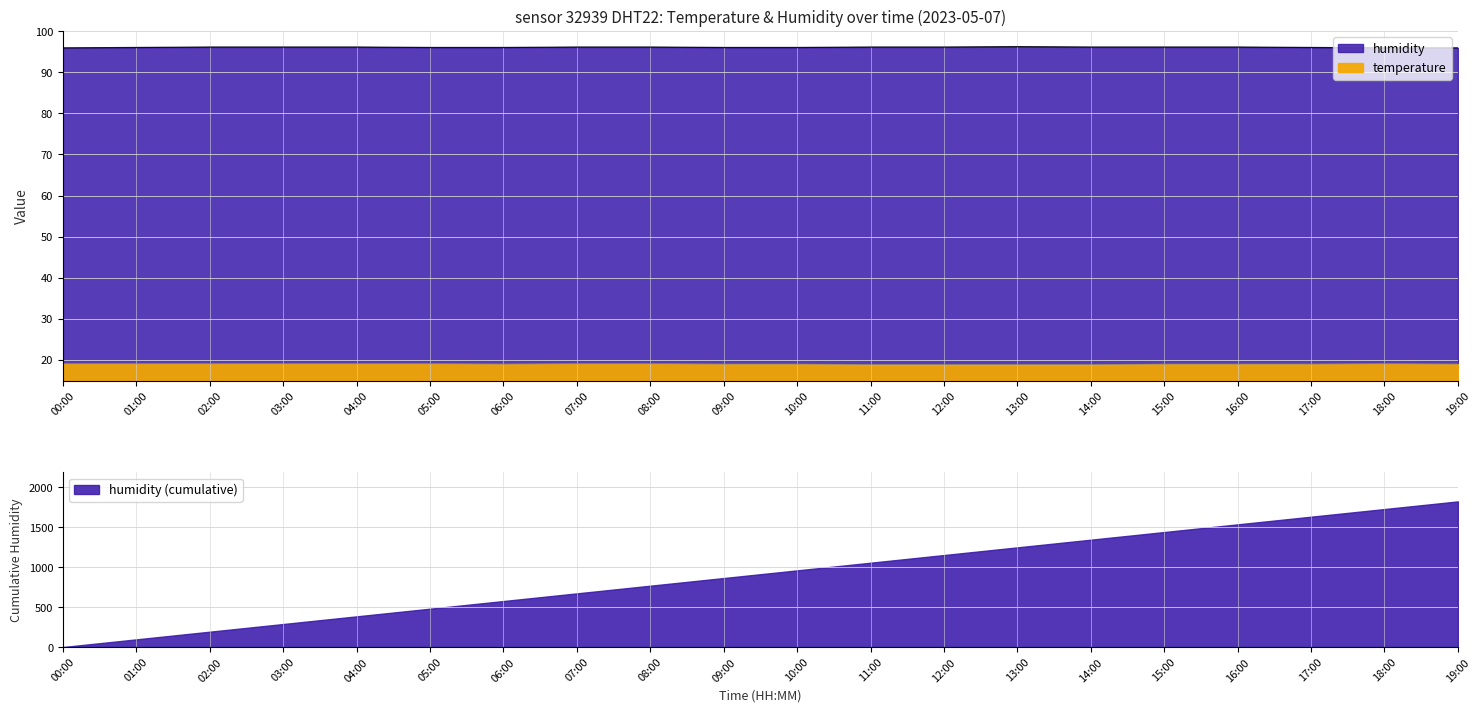

How many data points in temperature are above 19?

9